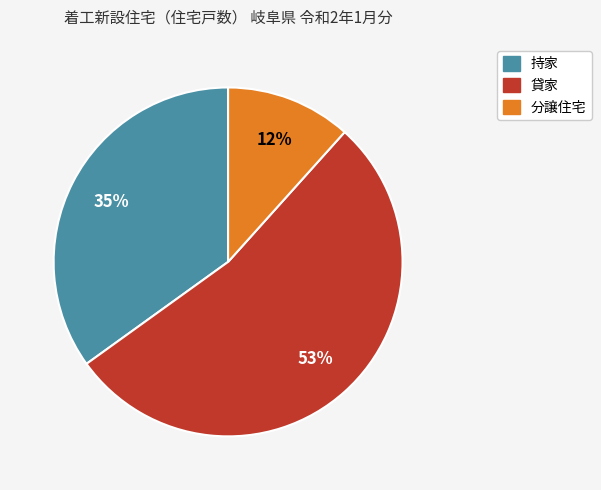

To the nearest percent, what is the average slice percentage?

33%